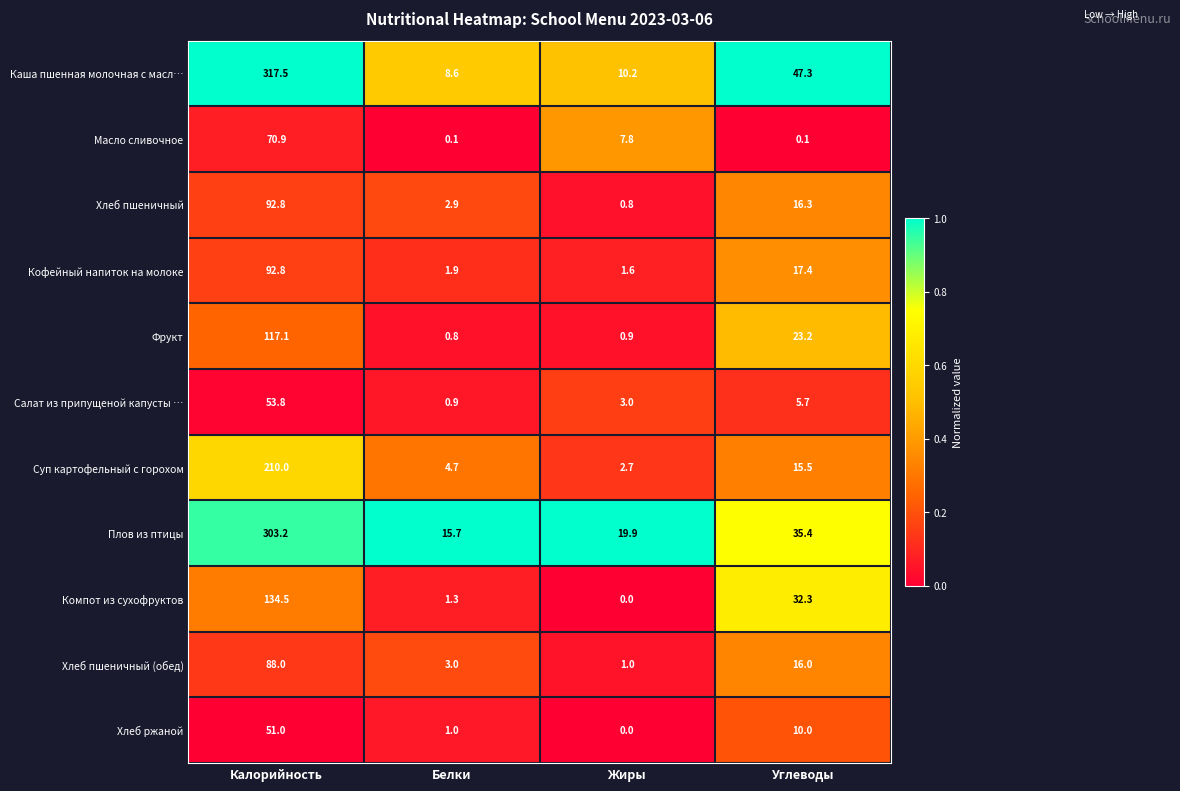

The value of Плов из птицы at Белки is 15.7. True or false?

True